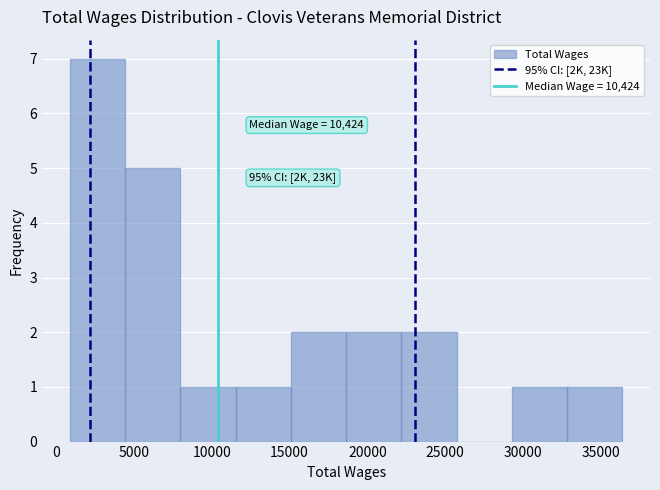

Over which range of the x-axis is the bar tallest?

1000 to 4500